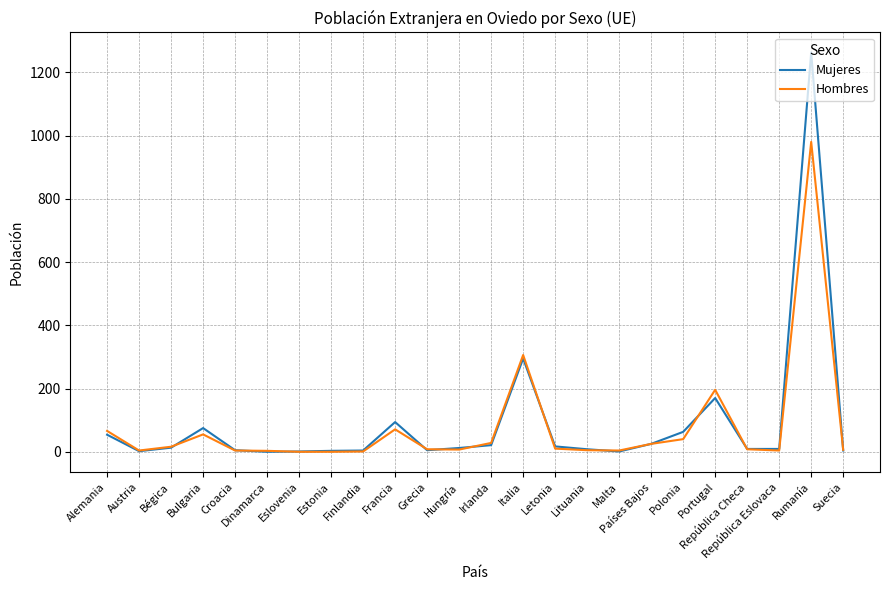

At how many categories does at least one series exceed 1127?

1